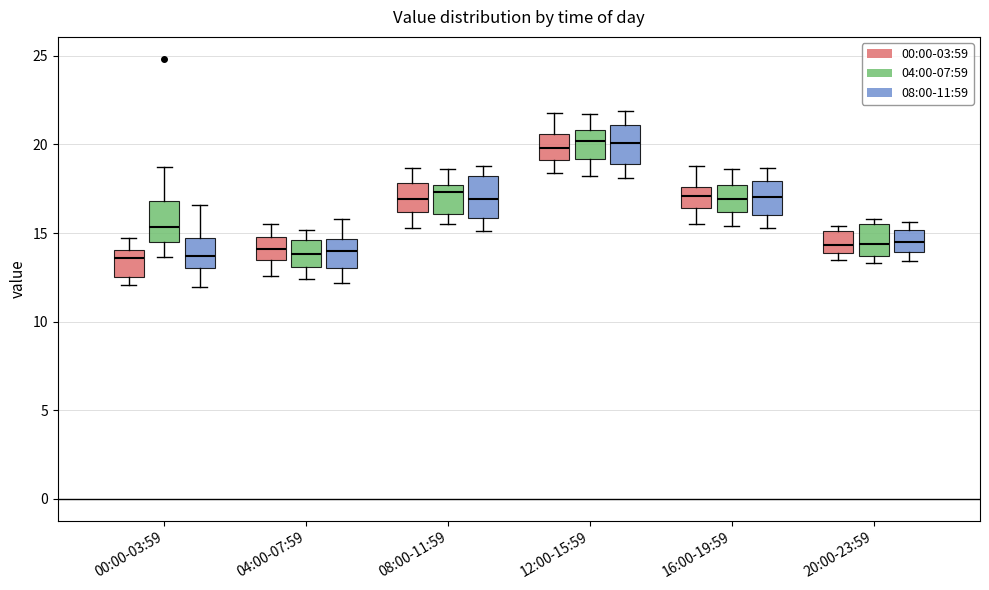

Reading left to right, transcribe this box plot: for each box, give where its median line is, the range the box spans, and where its two whiskers end, as read against the y-axis. The values are not printed on the chart, so give them approximately, as read against the axis.

00:00-03:59 (00:00-03:59): median 13.5, box 12.5 to 14.0, whiskers 12.0 to 14.5
00:00-03:59 (04:00-07:59): median 15.5, box 14.5 to 17.0, whiskers 13.5 to 18.5
00:00-03:59 (08:00-11:59): median 13.5, box 13.0 to 14.5, whiskers 12.0 to 16.5
04:00-07:59 (00:00-03:59): median 14.0, box 13.5 to 15.0, whiskers 12.5 to 15.5
04:00-07:59 (04:00-07:59): median 14.0, box 13.0 to 14.5, whiskers 12.5 to 15.0
04:00-07:59 (08:00-11:59): median 14.0, box 13.0 to 14.5, whiskers 12.0 to 16.0
08:00-11:59 (00:00-03:59): median 17.0, box 16.0 to 18.0, whiskers 15.5 to 18.5
08:00-11:59 (04:00-07:59): median 17.5 (just below the box's upper edge), box 16.0 to 17.5, whiskers 15.5 to 18.5
08:00-11:59 (08:00-11:59): median 17.0, box 16.0 to 18.0, whiskers 15.0 to 19.0
12:00-15:59 (00:00-03:59): median 20.0, box 19.0 to 20.5, whiskers 18.5 to 22.0
12:00-15:59 (04:00-07:59): median 20.0, box 19.0 to 21.0, whiskers 18.0 to 21.5
12:00-15:59 (08:00-11:59): median 20.0, box 19.0 to 21.0, whiskers 18.0 to 22.0
16:00-19:59 (00:00-03:59): median 17.0, box 16.5 to 17.5, whiskers 15.5 to 19.0
16:00-19:59 (04:00-07:59): median 17.0, box 16.0 to 17.5, whiskers 15.5 to 18.5
16:00-19:59 (08:00-11:59): median 17.0, box 16.0 to 18.0, whiskers 15.5 to 18.5
20:00-23:59 (00:00-03:59): median 14.5, box 14.0 to 15.0, whiskers 13.5 to 15.5
20:00-23:59 (04:00-07:59): median 14.5, box 13.5 to 15.5, whiskers 13.5 (just below the box's lower edge) to 16.0
20:00-23:59 (08:00-11:59): median 14.5, box 14.0 to 15.0, whiskers 13.5 to 15.5